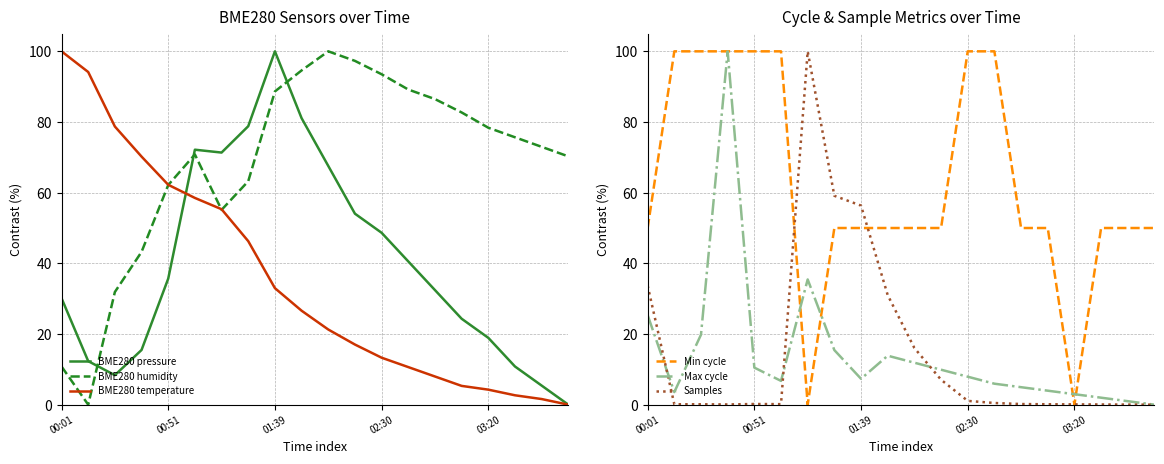

What are all the series names shown in the legend?

BME280 pressure, BME280 humidity, BME280 temperature, Min cycle, Max cycle, Samples